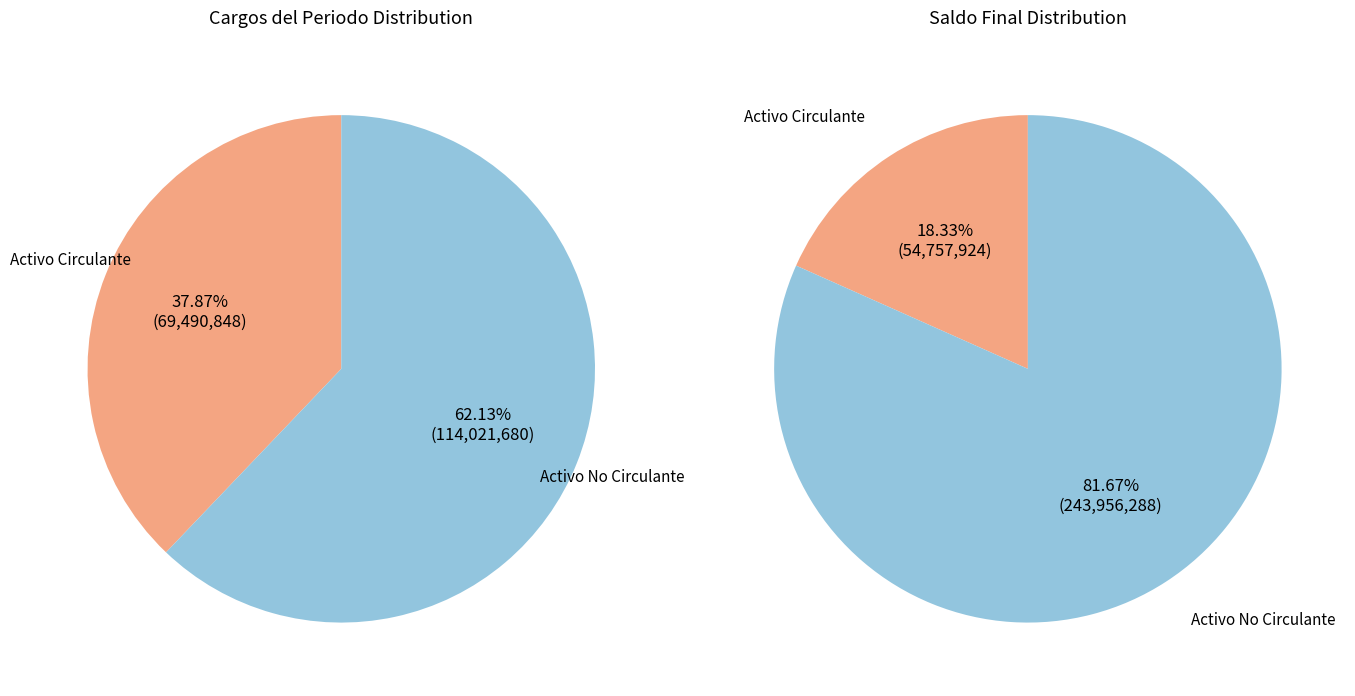

What is the smallest slice in the pie chart?

Activo Circulante